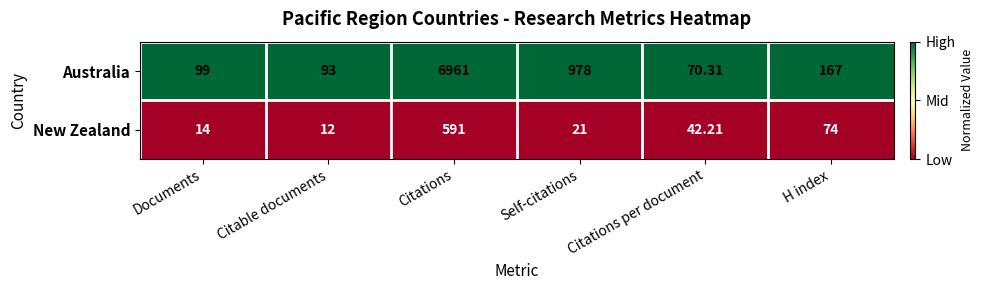

Which series has the largest total across all categories?

Australia